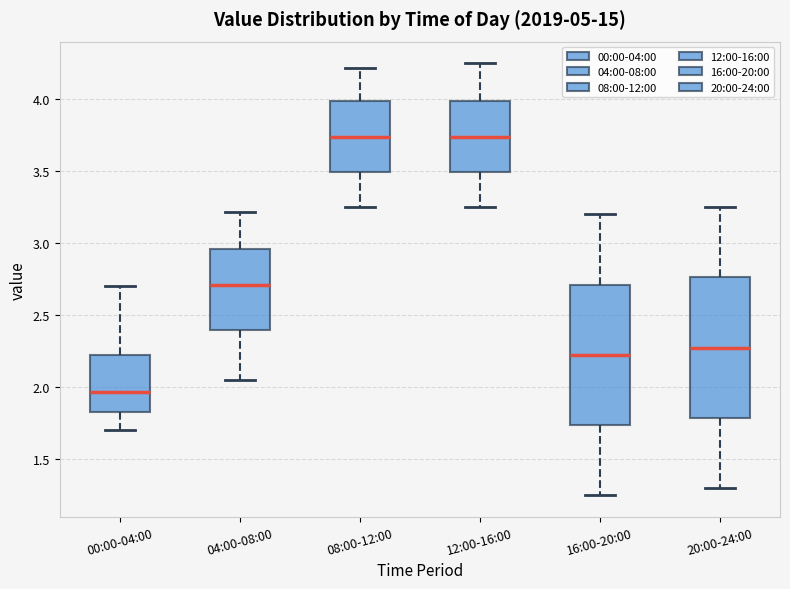

Which box has the lowest median line?

00:00-04:00